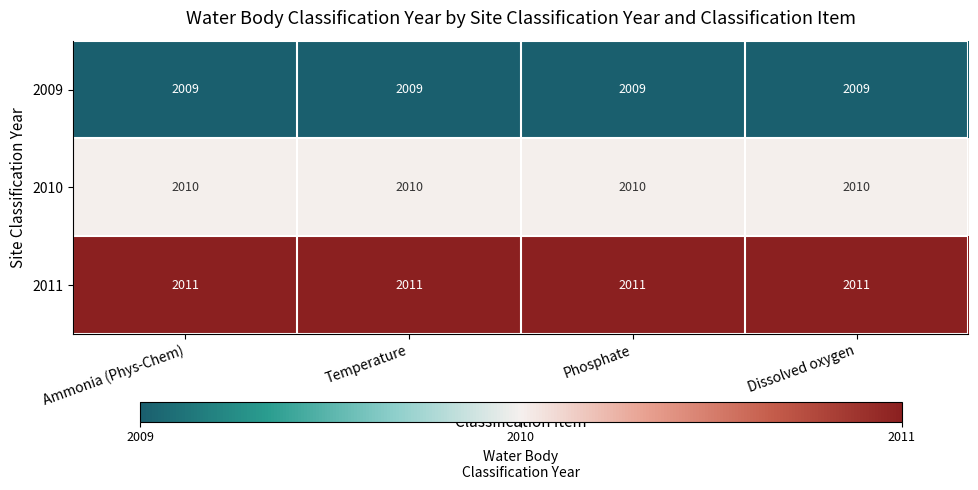

Is it true that 2011 equals 2011 at Temperature?

True